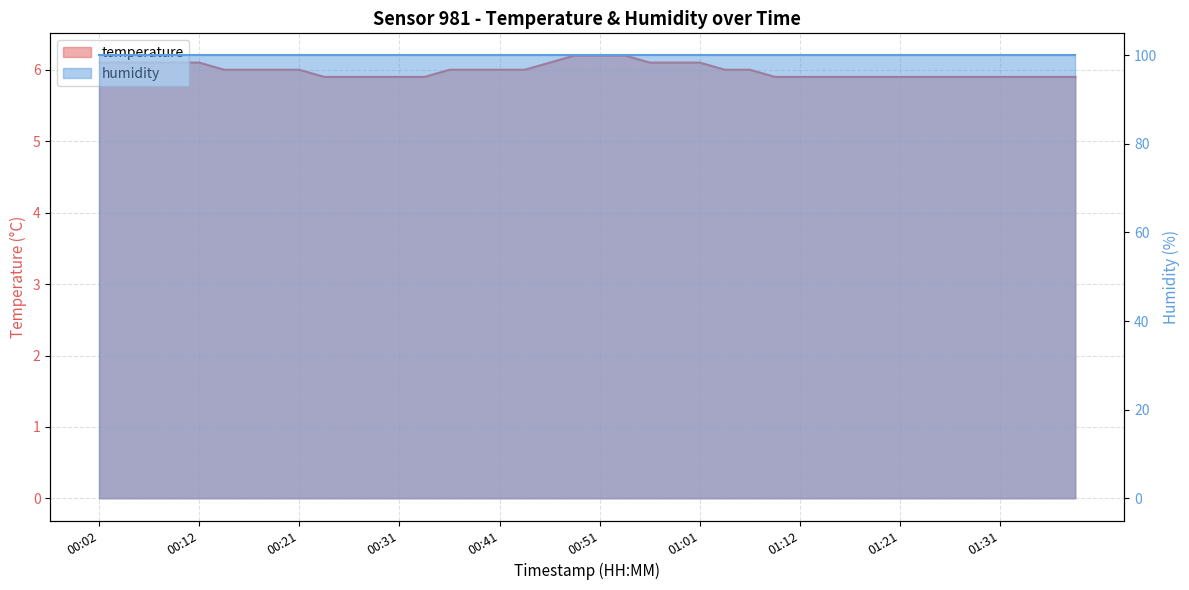

Which label corresponds to the smallest value in the chart?

00:24